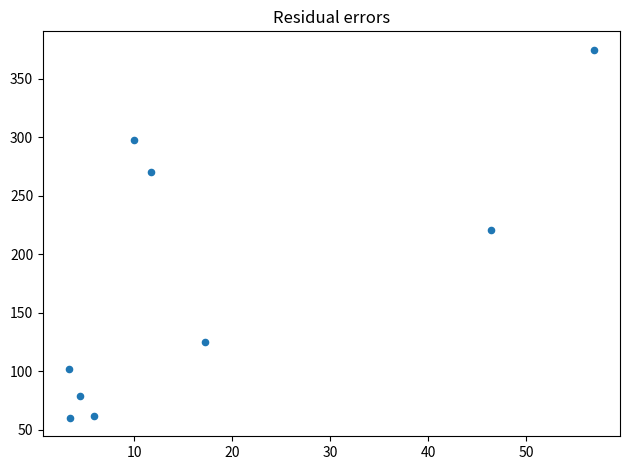

What is the range of Y values (max minus min)?

315